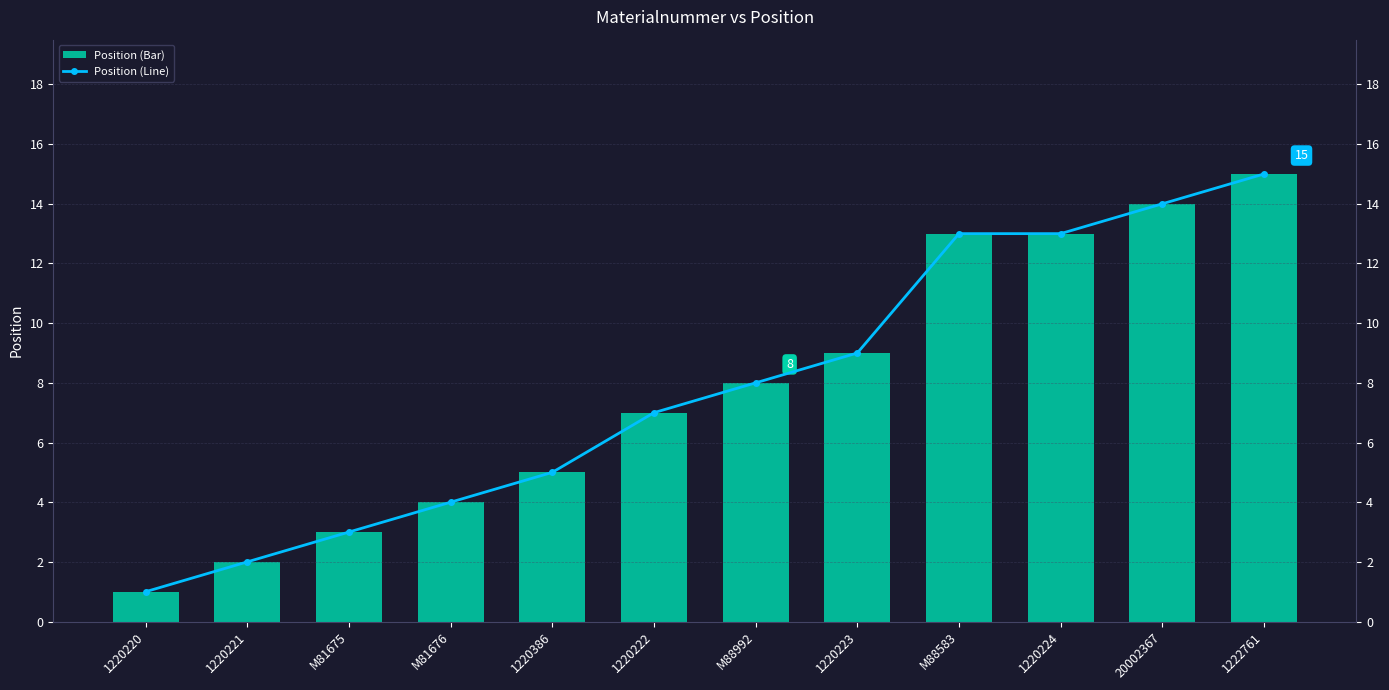

What is the minimum value shown in the chart?

1